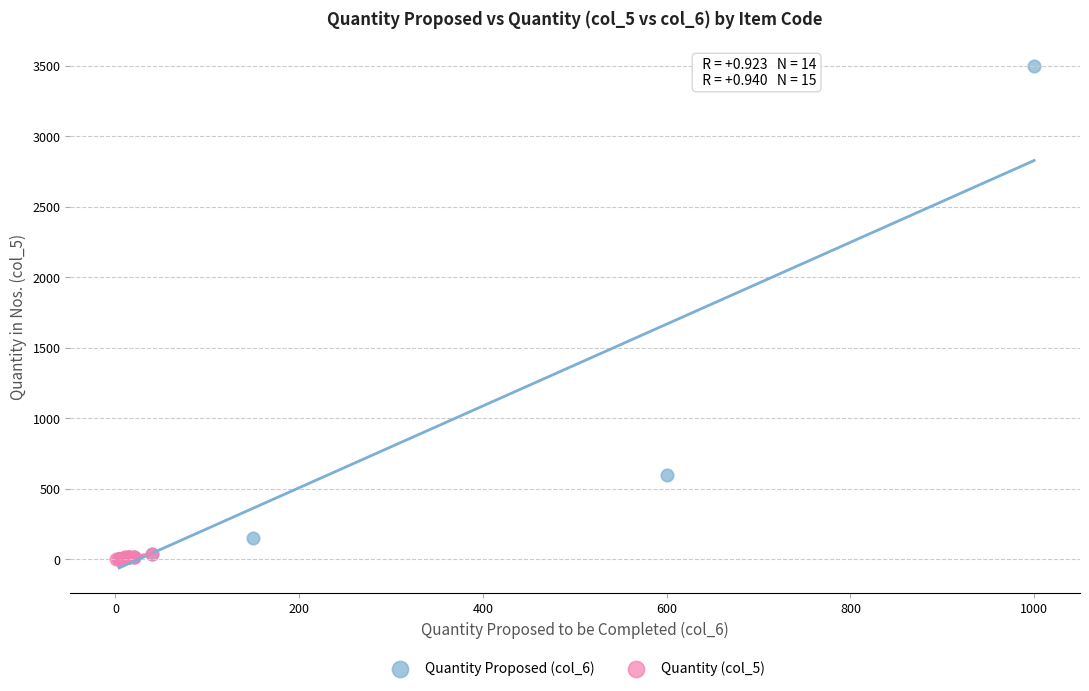

Which series reaches the maximum Y coordinate?

Quantity Proposed (col_6)